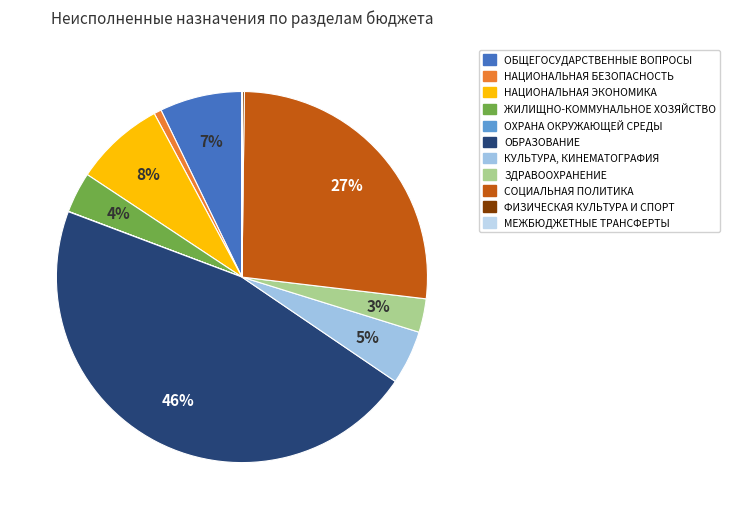

To the nearest percent, what portion does ЖИЛИЩНО-КОММУНАЛЬНОЕ ХОЗЯЙСТВО represent?

4%